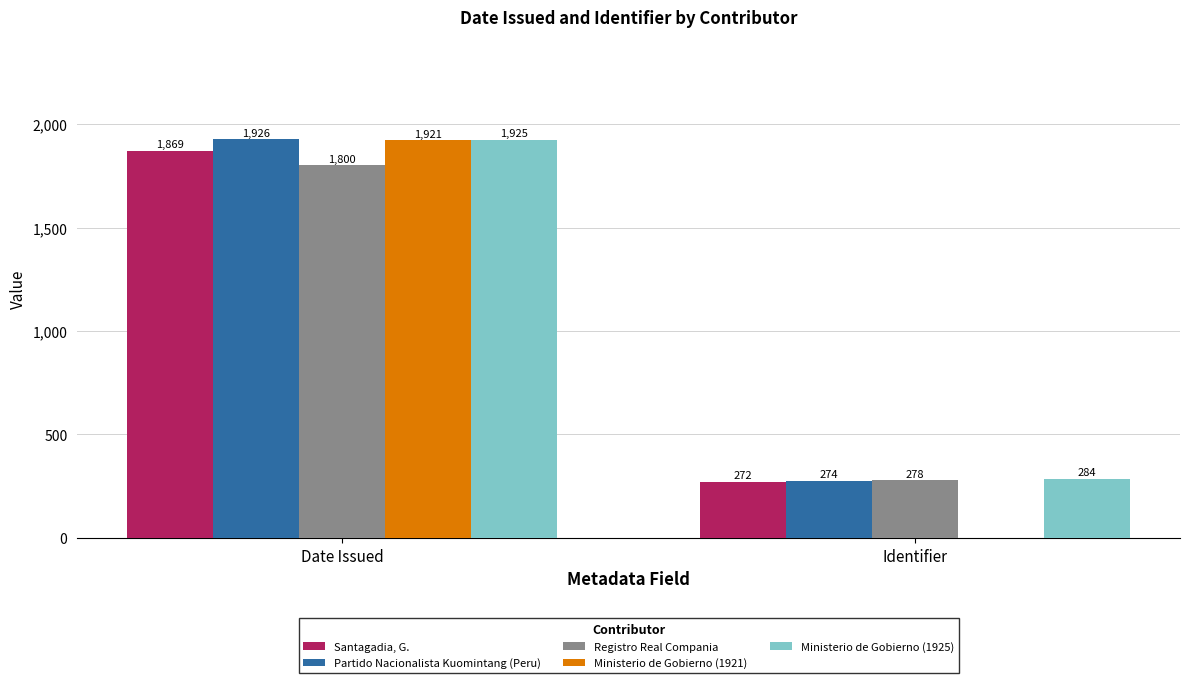

Reading left to right, list all the values displayed in this chart.

Santagadia, G.: 1869	272
Partido Nacionalista Kuomintang (Peru): 1926	274
Registro Real Compania: 1800	278
Ministerio de Gobierno (1921): 1921	0
Ministerio de Gobierno (1925): 1925	284